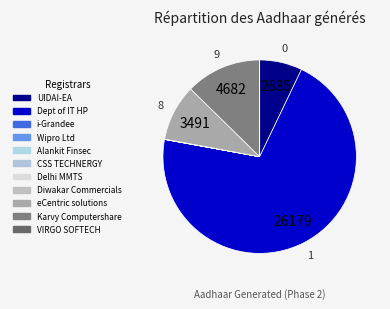

What is the majority slice?

Dept of IT HP